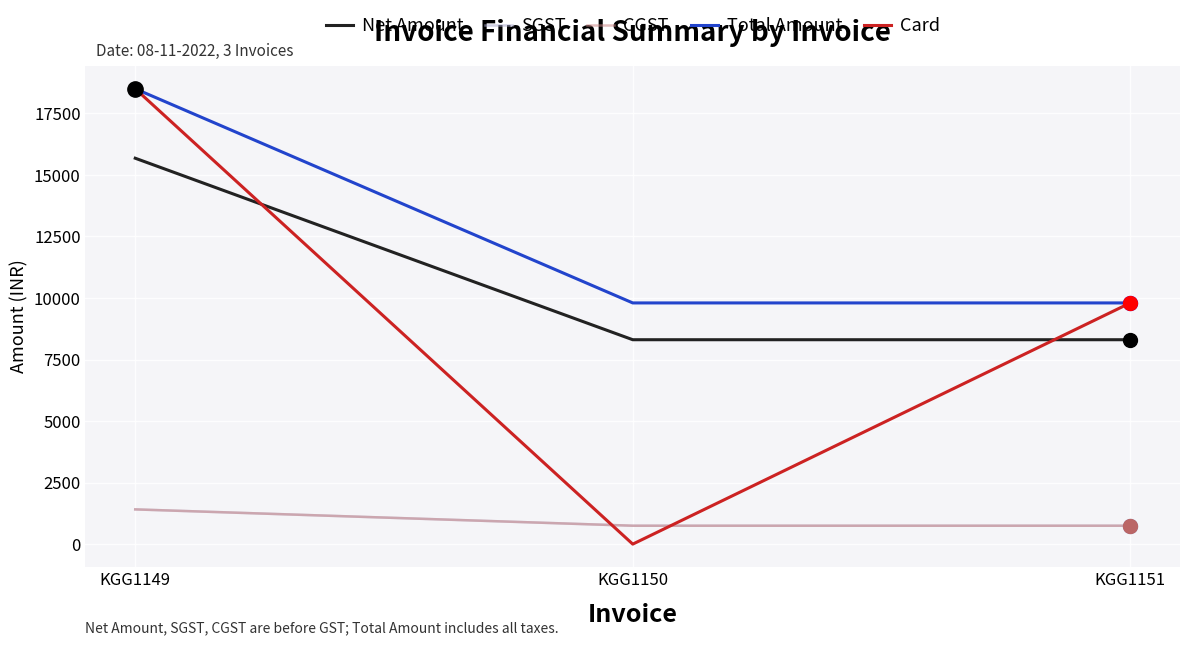

Which has a higher value, KGG1151 or KGG1150?

KGG1151